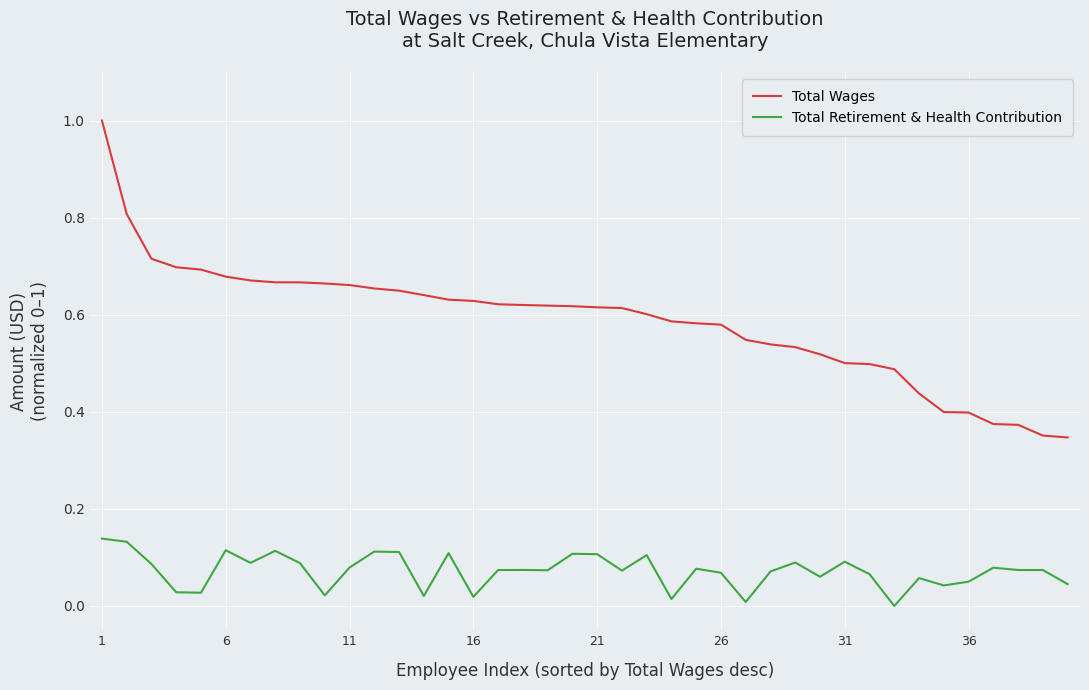

Which series has the largest total across all categories?

Total Wages